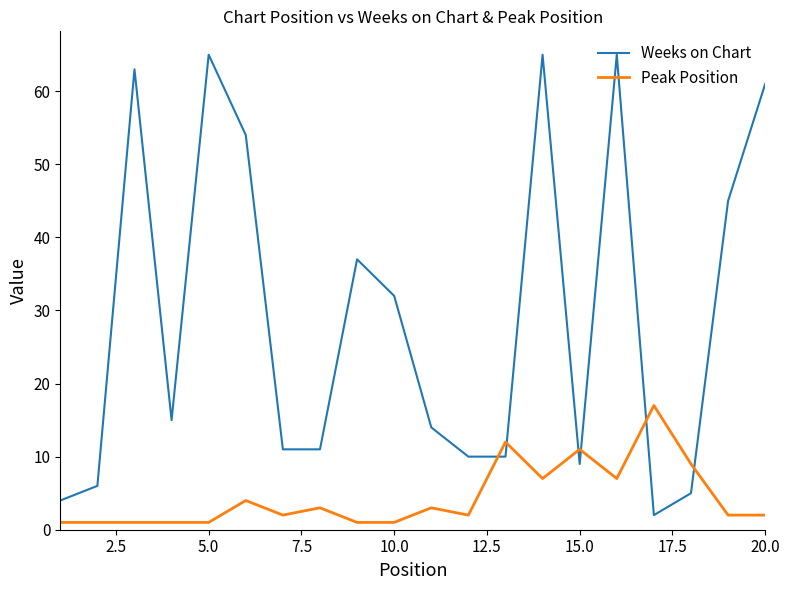

Which series has the largest range (max minus min)?

Weeks on Chart